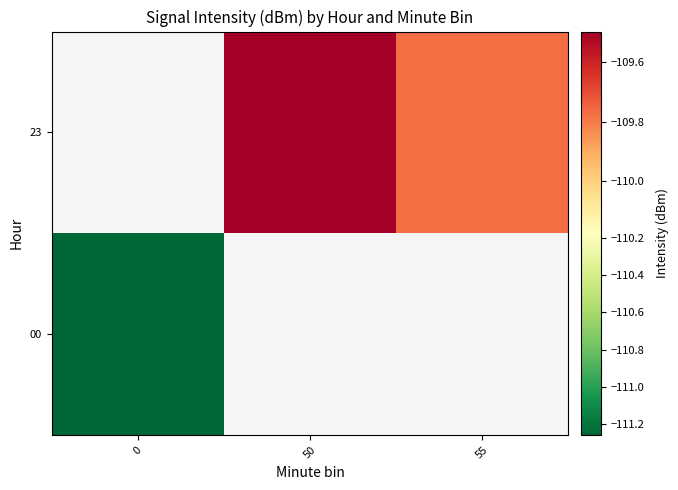

What value does the 23 series have at 50?

-109.5